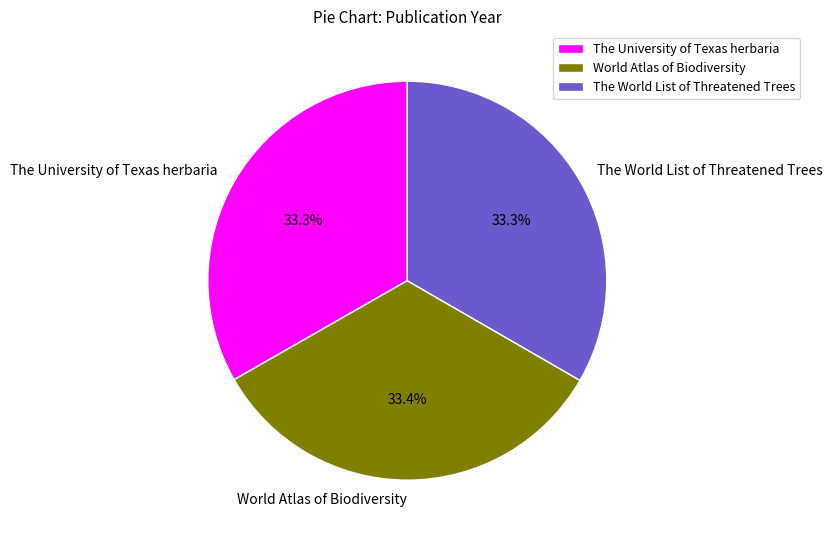

What percentage is NOT represented by The World List of Threatened Trees?

66.7%